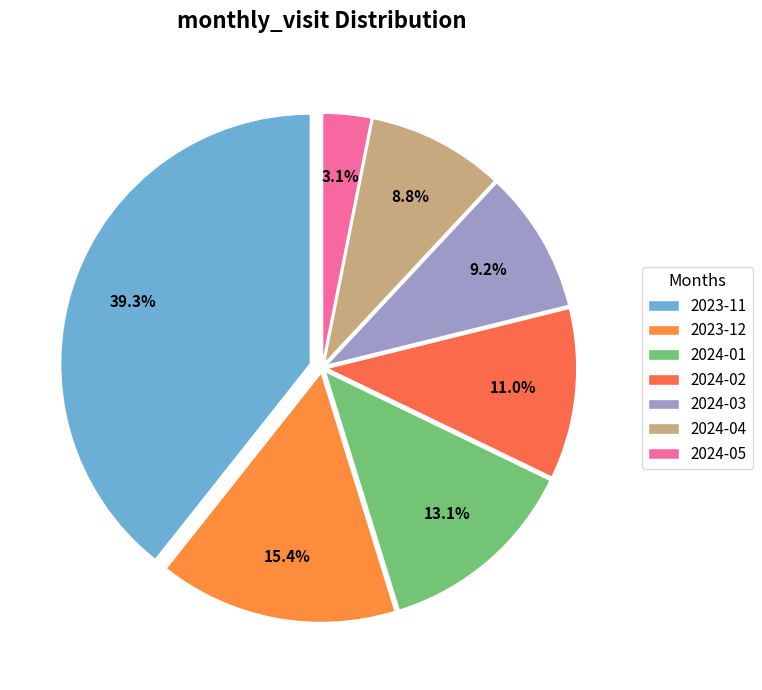

Combined, do 2024-04 and 2024-05 account for over 50%?

No